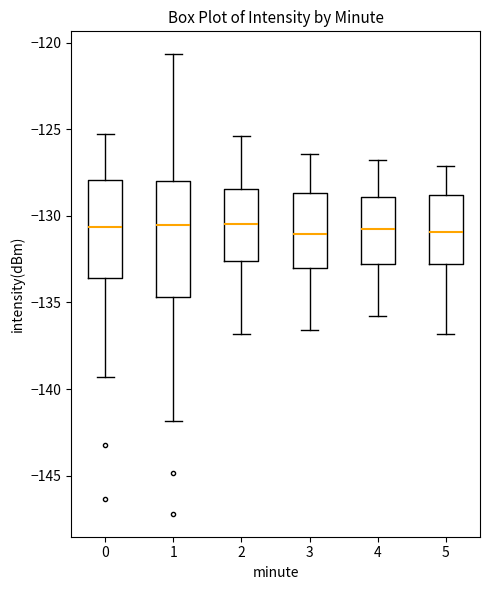

Reading left to right, transcribe this box plot: for each box, give where its median line is, the range the box spans, and where its two whiskers end, as read against the y-axis. The values are not printed on the chart, so give them approximately, as read against the axis.

0: median -130.5, box -133.5 to -128.0, whiskers -139.5 to -125.5
1: median -130.5, box -134.5 to -128.0, whiskers -142.0 to -120.5
2: median -130.5, box -132.5 to -128.5, whiskers -137.0 to -125.5
3: median -131.0, box -133.0 to -128.5, whiskers -136.5 to -126.5
4: median -130.5, box -133.0 to -129.0, whiskers -136.0 to -127.0
5: median -131.0, box -133.0 to -129.0, whiskers -137.0 to -127.0